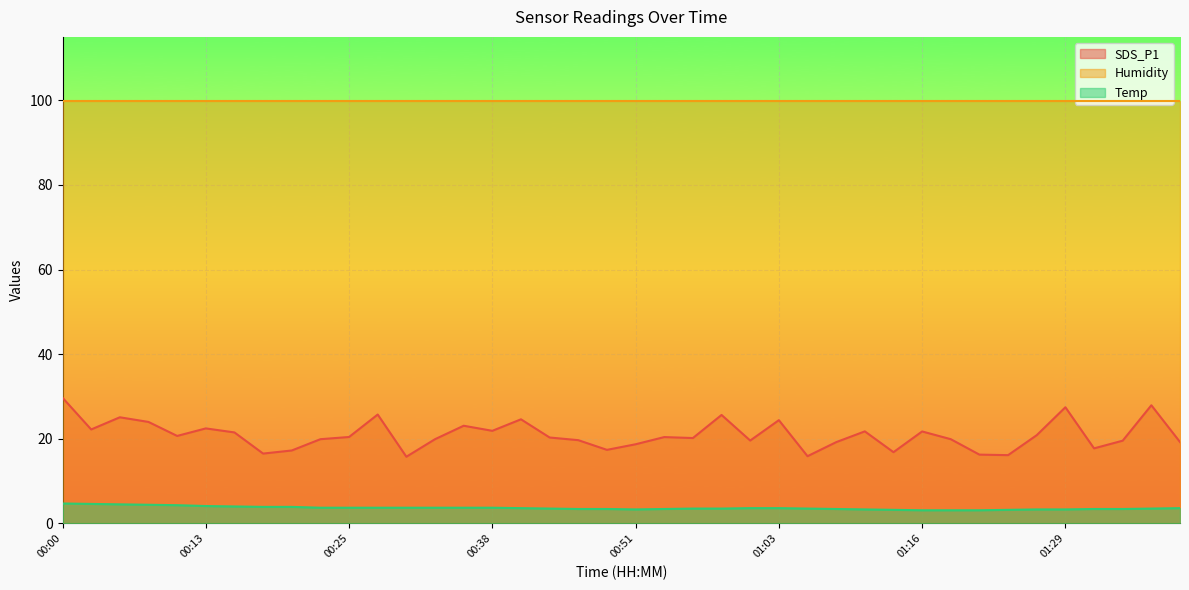

Rank the series at 01:11 from lowest to highest value.

Temp, SDS_P1